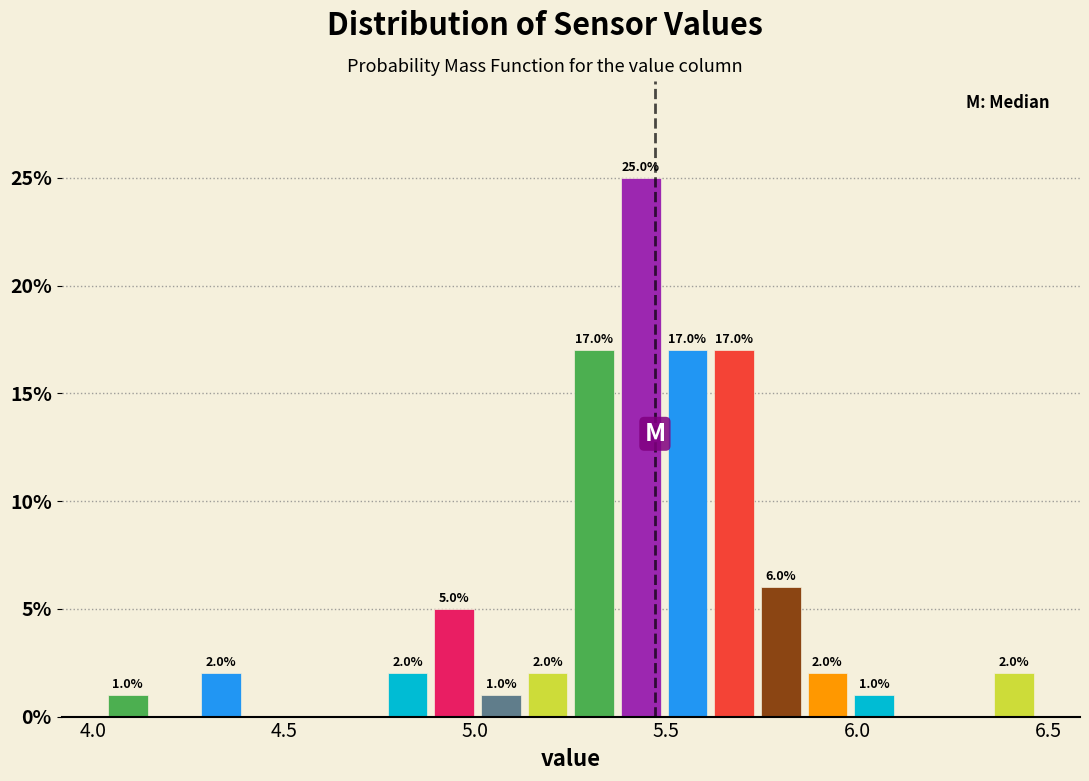

Read against the x-axis, roughly where is the centre of the tallest bar?

5.45